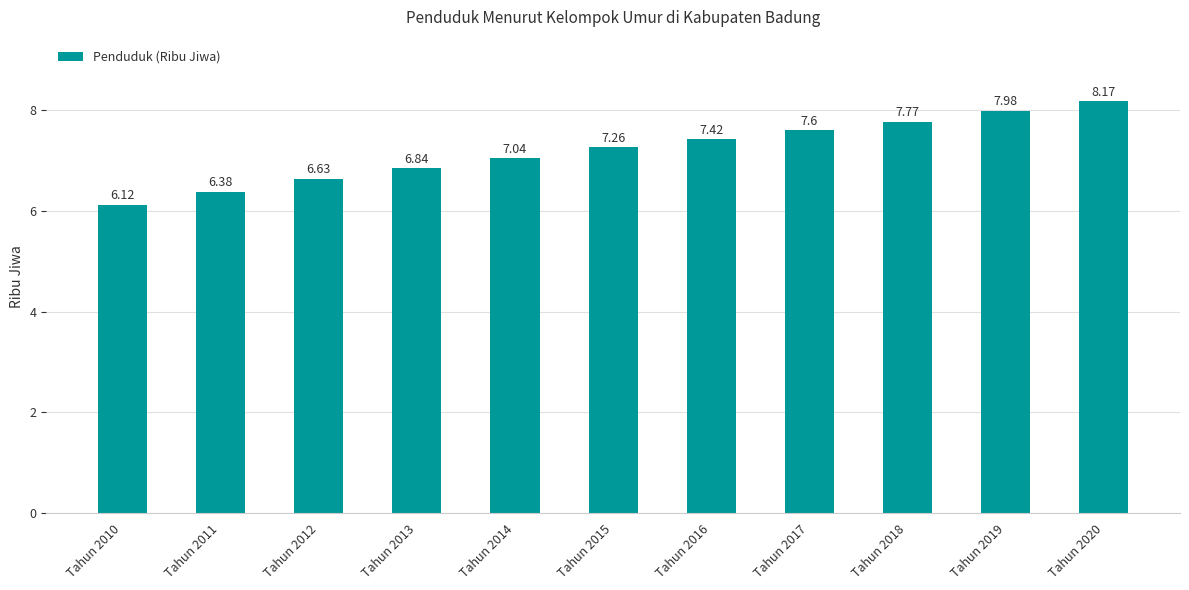

What is the change in value from Tahun 2010 to Tahun 2012?

+0.5